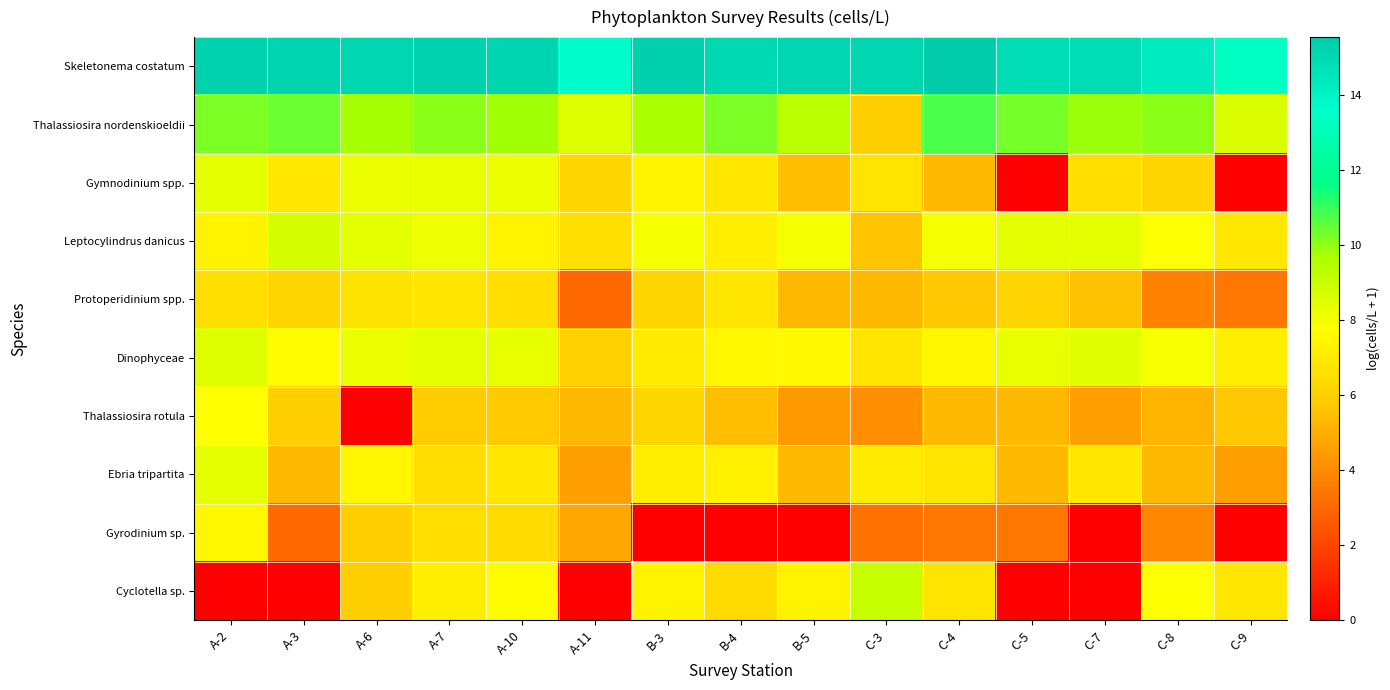

Between A-10 and A-7, which is larger?

A-7